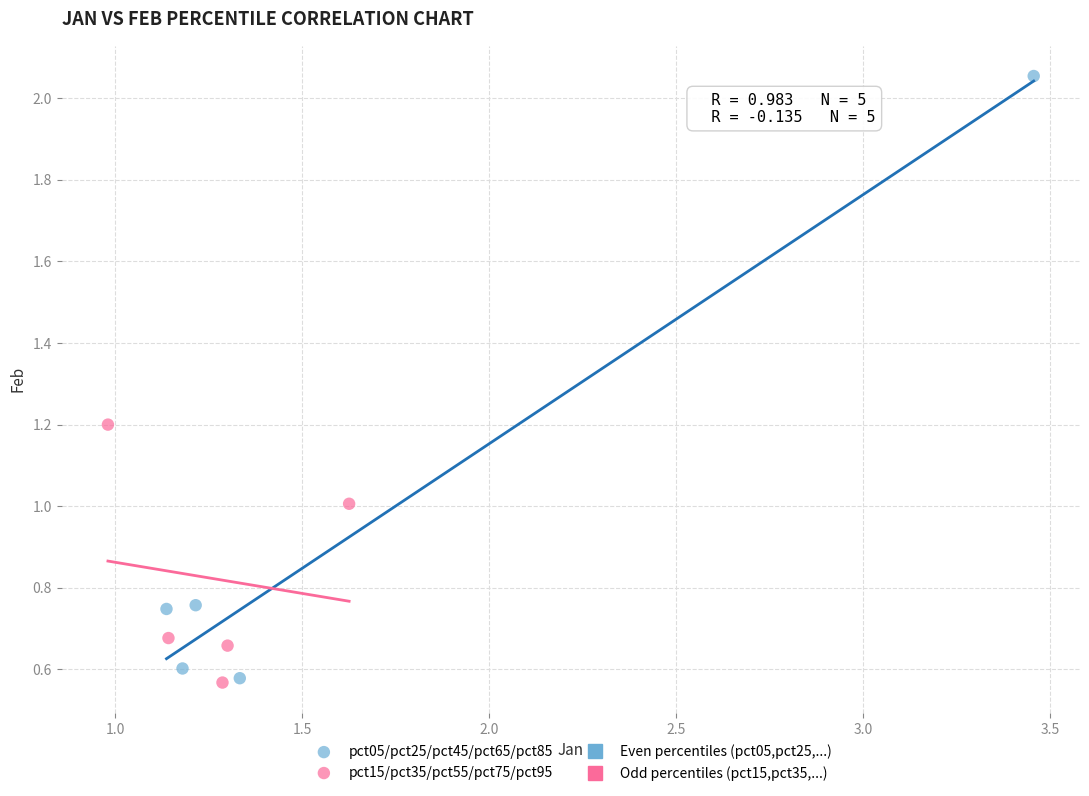

Which series has the widest spread of Y values?

pct05/pct25/pct45/pct65/pct85